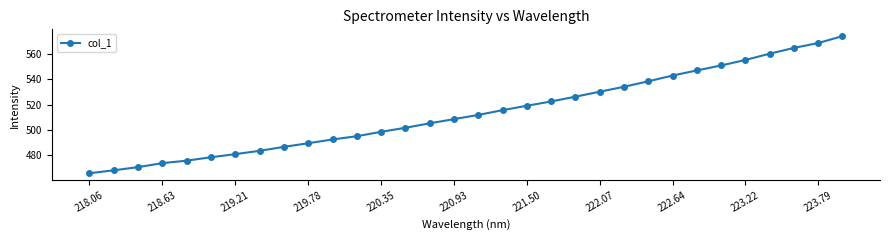

What is the value of the 23rd point from the left?

534.1